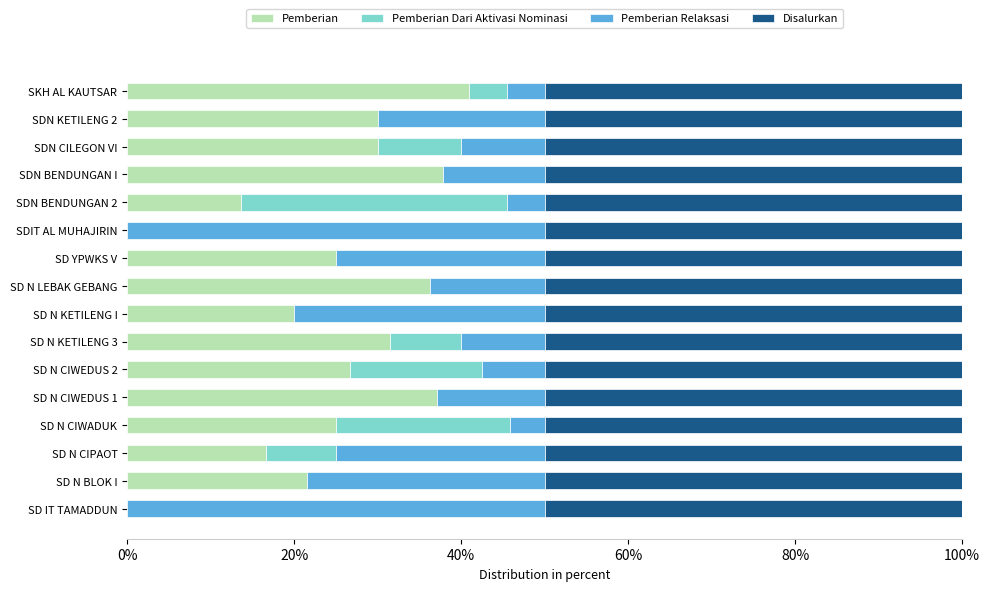

What is the sum of all Pemberian values?

392.1